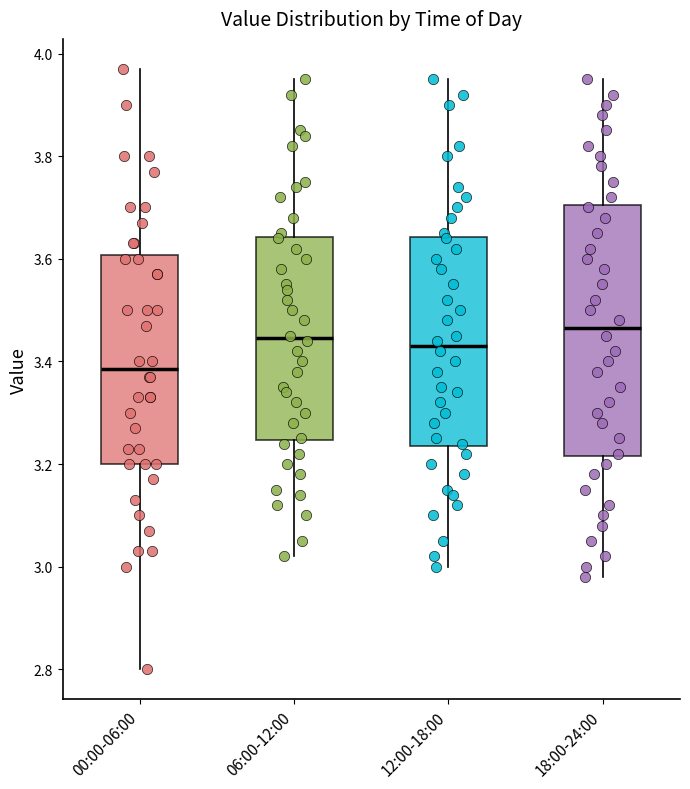

Reading left to right, read every box against the y-axis: the position of its median line, the range the box covers, and the ends of its whiskers. The values are not printed on the chart, so give them approximately, as read against the axis.

00:00-06:00: median 3.38, box 3.20 to 3.60, whiskers 2.80 to 3.98
06:00-12:00: median 3.44, box 3.24 to 3.64, whiskers 3.02 to 3.96
12:00-18:00: median 3.44, box 3.24 to 3.64, whiskers 3.00 to 3.96
18:00-24:00: median 3.46, box 3.22 to 3.70, whiskers 2.98 to 3.96